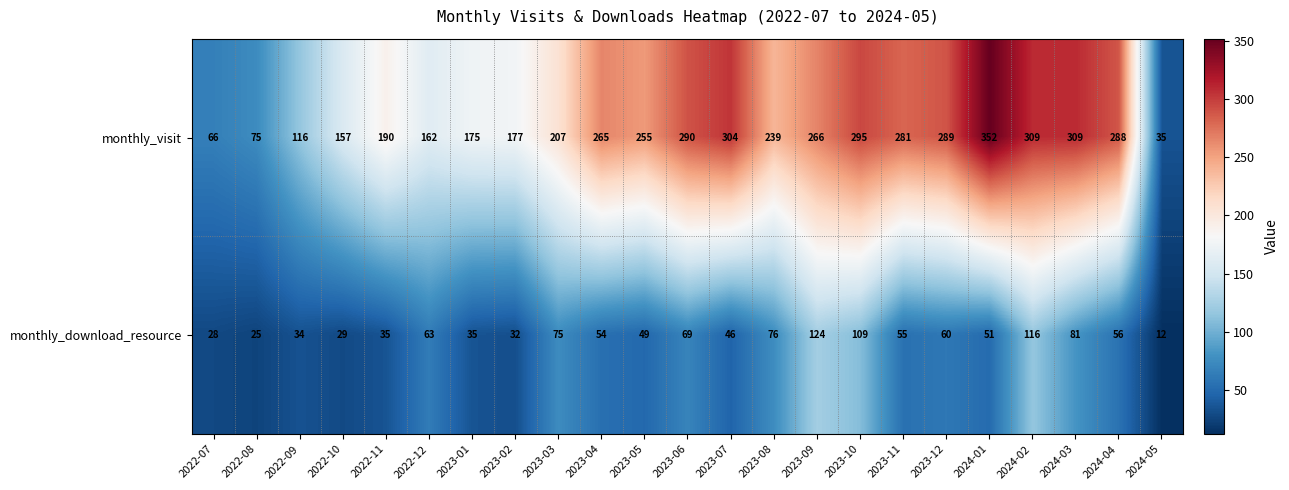

At how many categories does at least one series exceed 291?

5